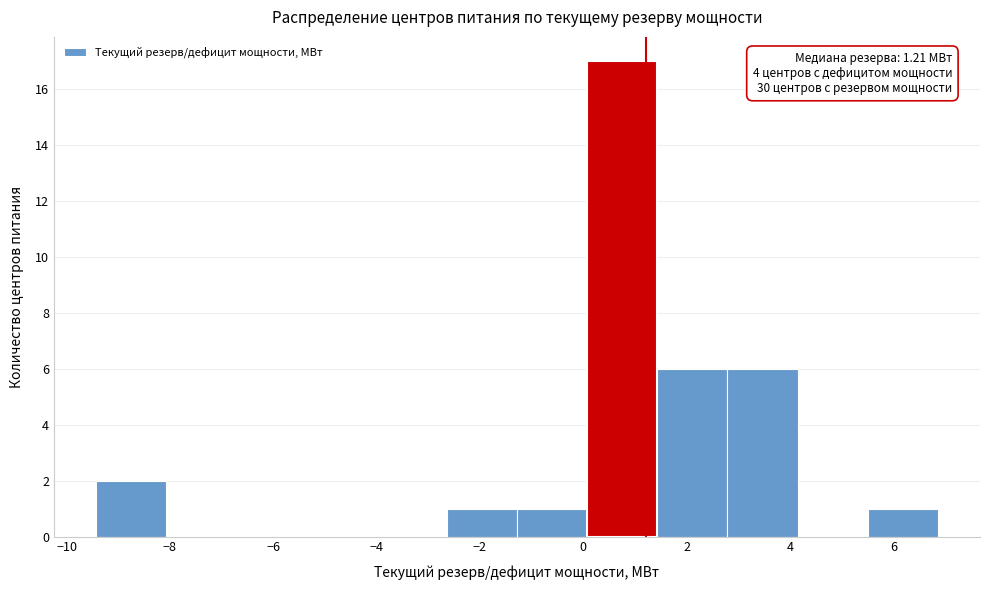

Over which range of the x-axis is the bar tallest?

0.0 to 1.4